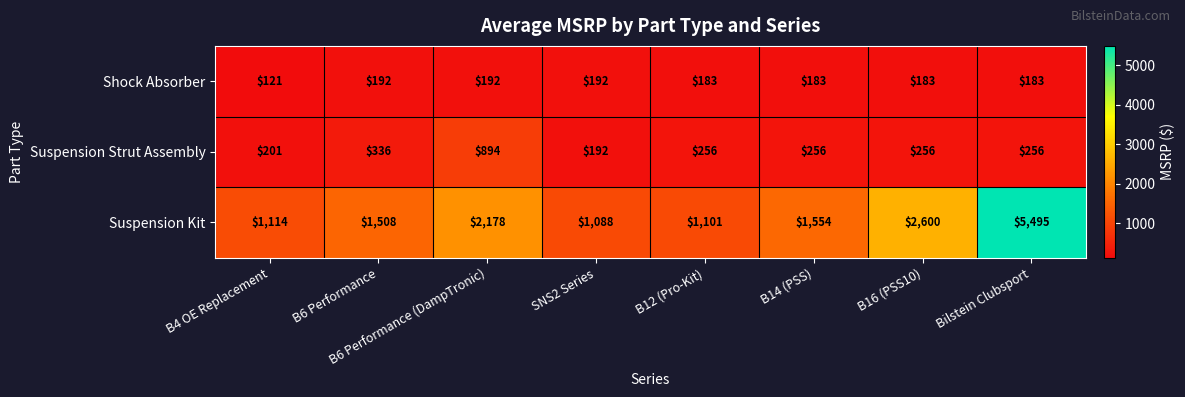

What is the greatest value displayed?

5495